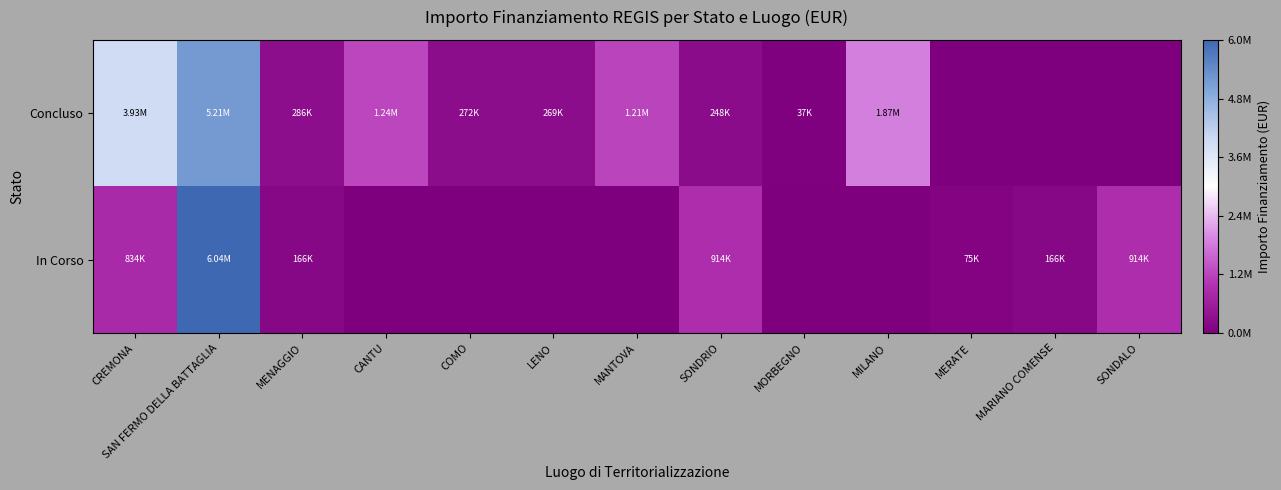

Reading right to left, extract all data points from this chart.

Concluso: SONDALO=0.0	MARIANO COMENSE=0.0	MERATE=0.0	MILANO=1866366.7	MORBEGNO=36600.0	SONDRIO=247700.0	MANTOVA=1206048.8	LENO=269021.9	COMO=271682.5	CANTU=1242450.0	MENAGGIO=286114.4	SAN FERMO DELLA BATTAGLIA=5205015.0	CREMONA=3932595.6
In Corso: SONDALO=914000.0	MARIANO COMENSE=165553.7	MERATE=75000.0	MILANO=0.0	MORBEGNO=0.0	SONDRIO=914000.0	MANTOVA=0.0	LENO=0.0	COMO=0.0	CANTU=0.0	MENAGGIO=165553.7	SAN FERMO DELLA BATTAGLIA=6038258.7	CREMONA=833874.0